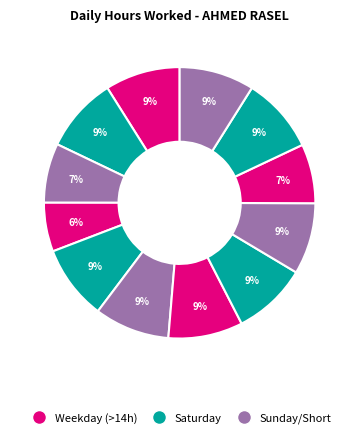

Count the number of slices in the pie.

12